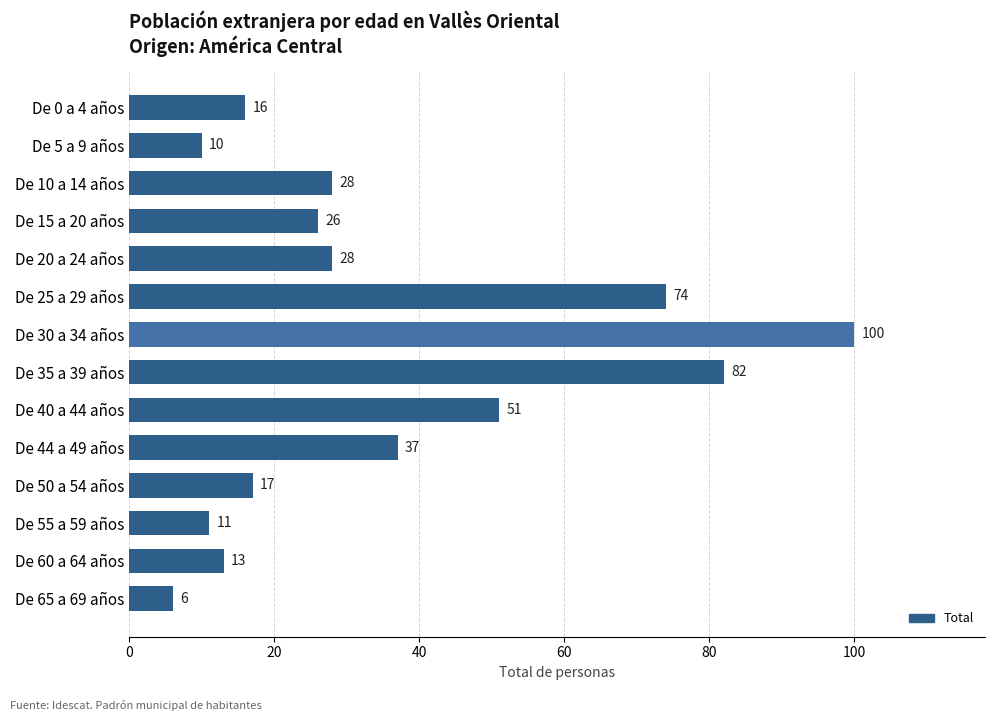

What is the label of the 4th bar from the bottom?

De 50 a 54 años